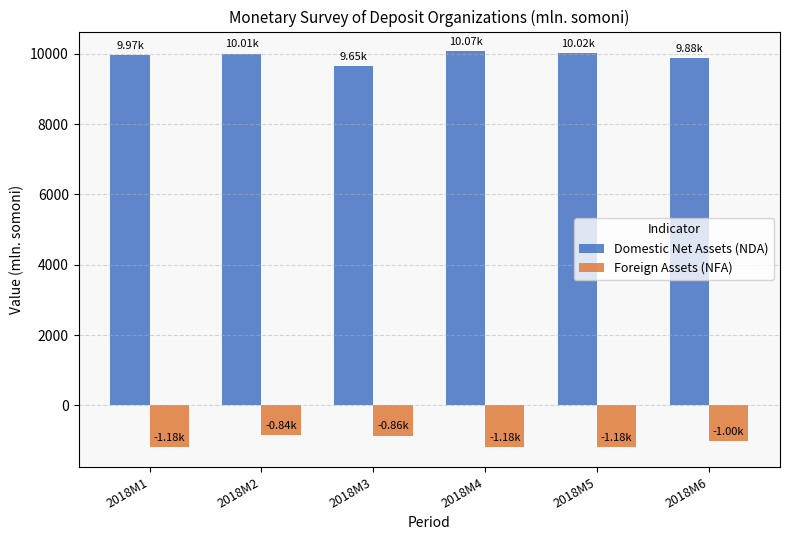

At 2018M3, list the series in order from smallest to largest.

Foreign Assets (NFA), Domestic Net Assets (NDA)